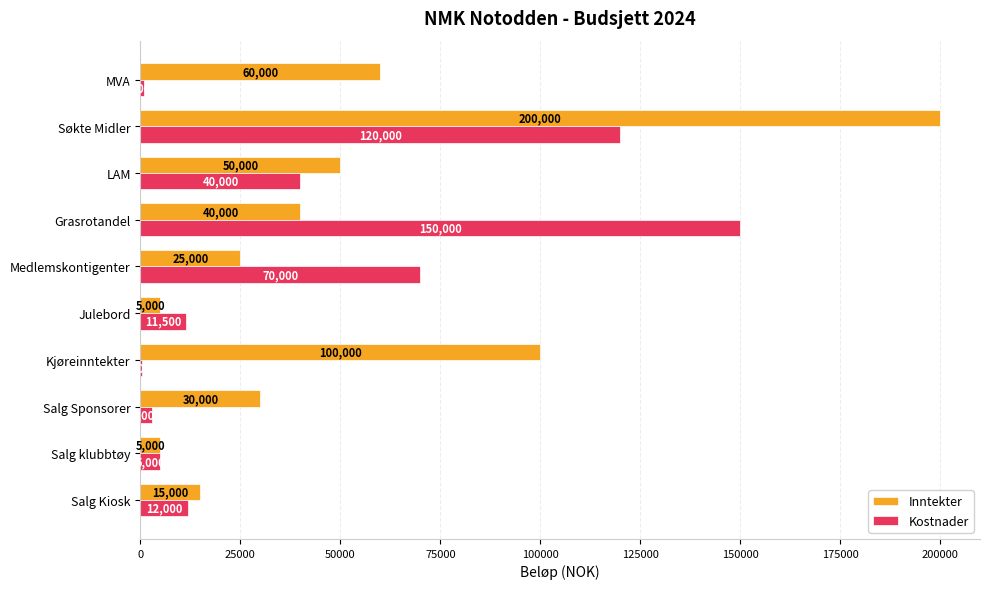

Which label corresponds to the largest value in the chart?

Søkte Midler